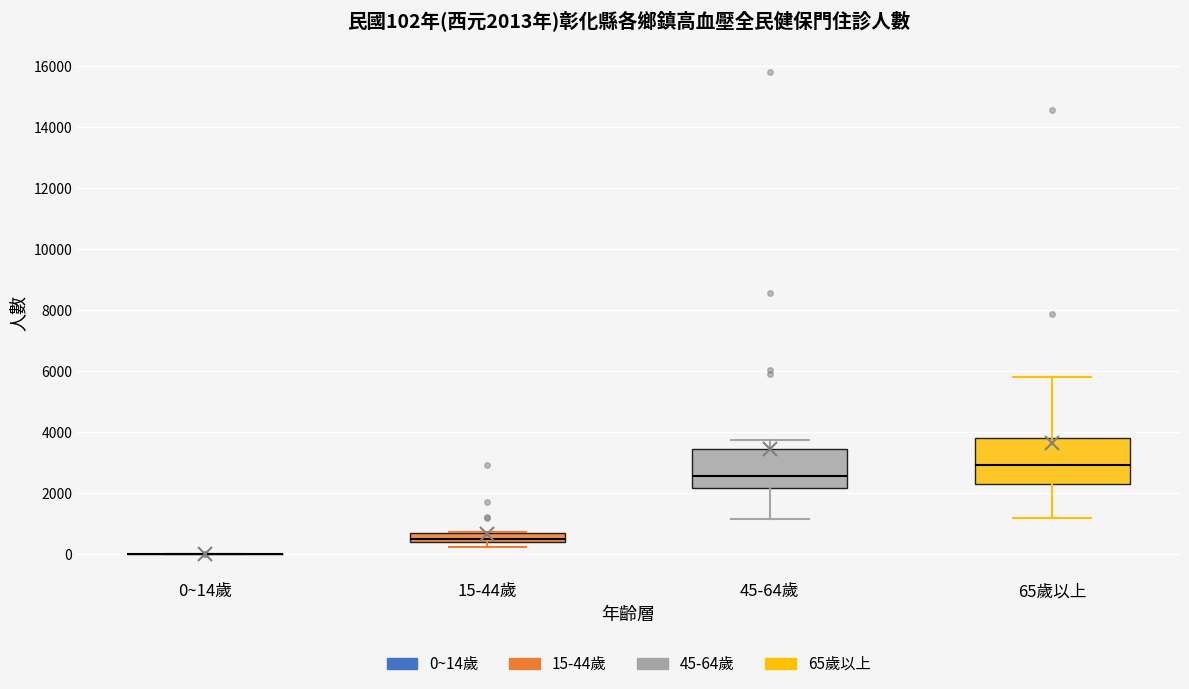

Which box is the tallest, from its lower edge to its upper edge?

65歲以上